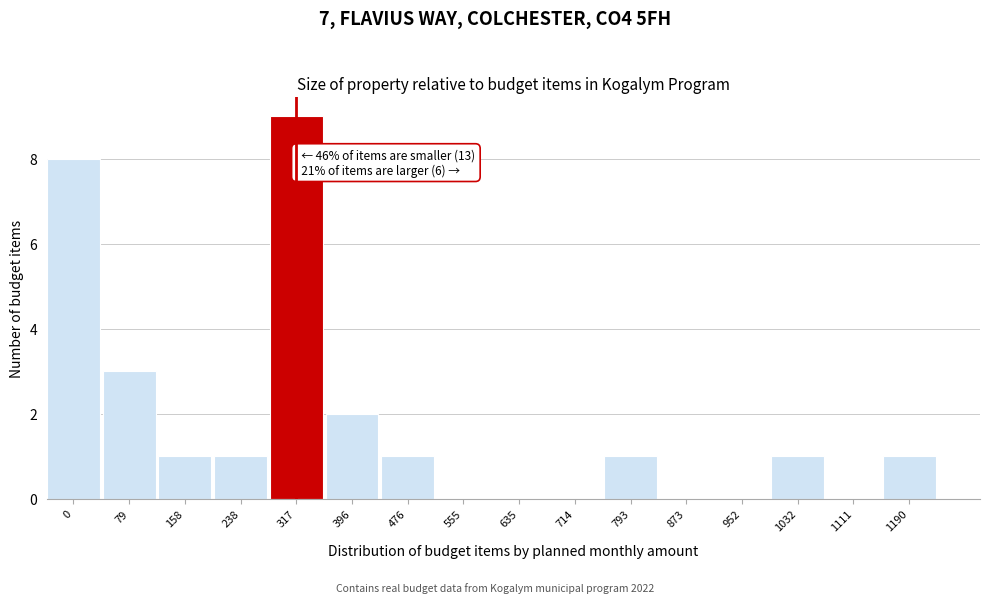

Reading left to right, transcribe all the data shown in this chart.

0=8	79=3	158=1	238=1	317=9	396=2	476=1	555=0	635=0	714=0	793=1	873=0	952=0	1032=1	1111=0	1190=1